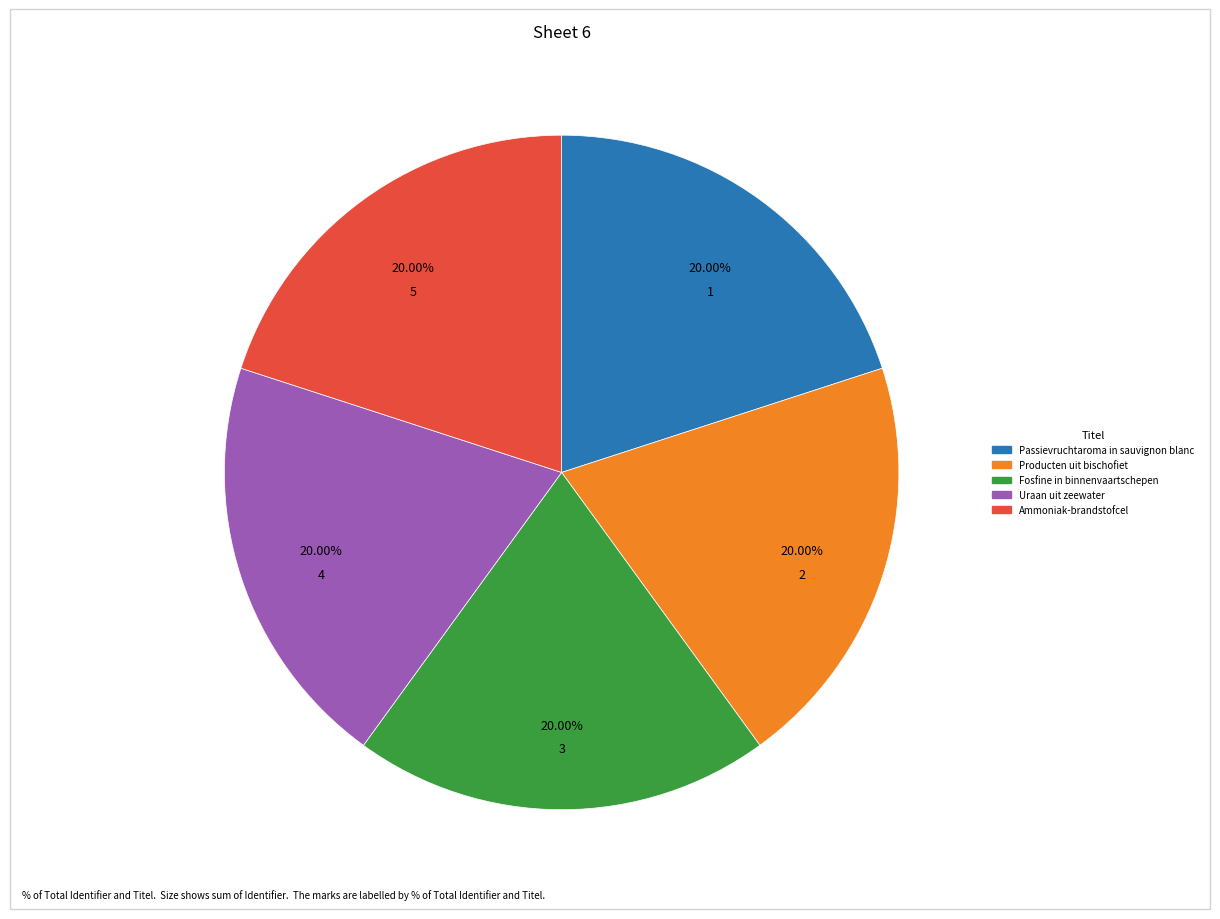

What is the ratio of the value at Ammoniak-brandstofcel to the value at Fosfine in binnenvaartschepen?

1.0